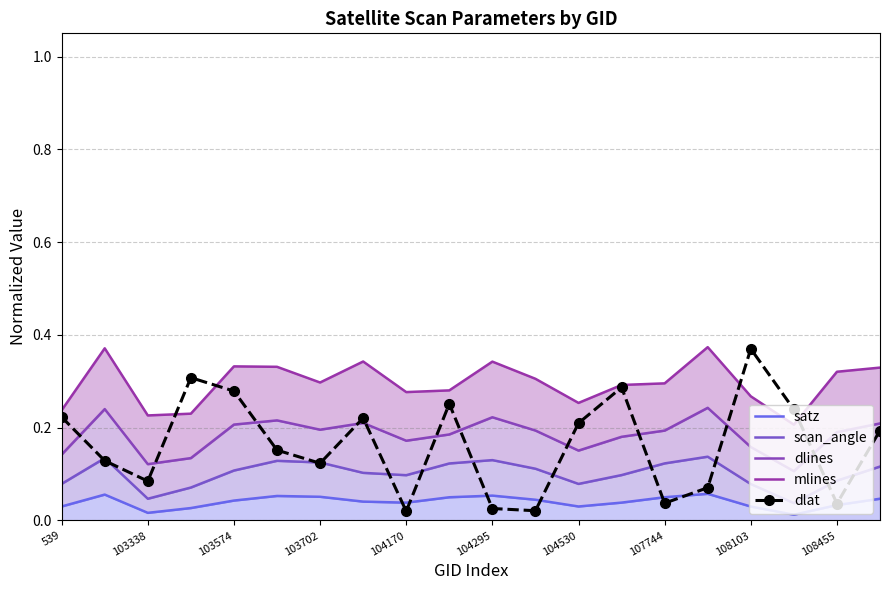

Which category has the highest value in the dlat series?

108103